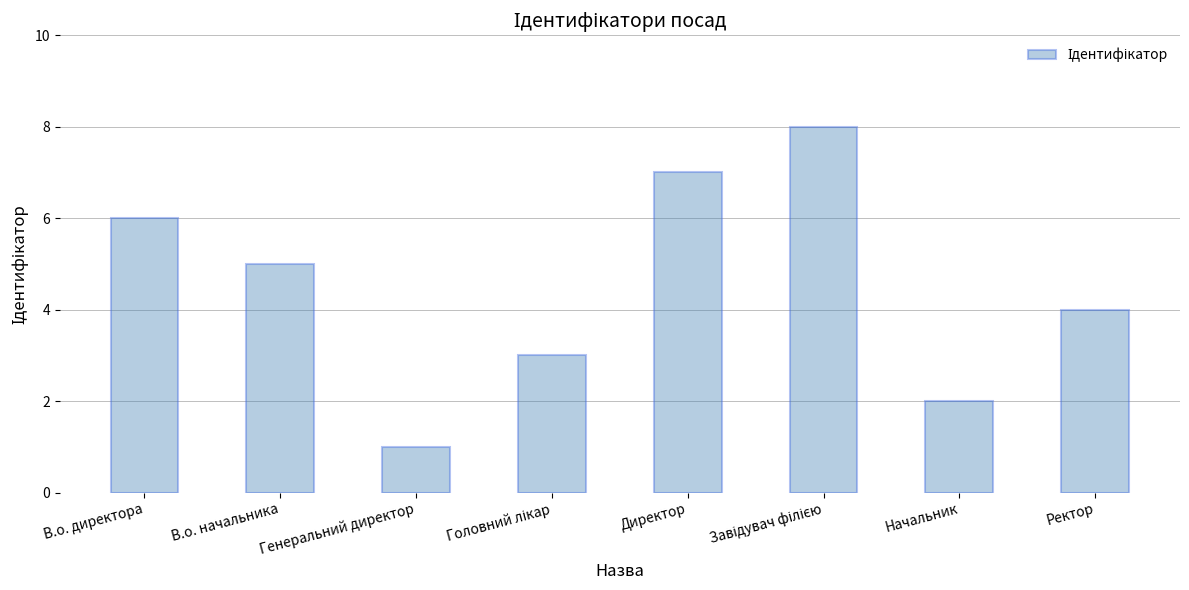

What is the difference between the maximum and minimum values?

7